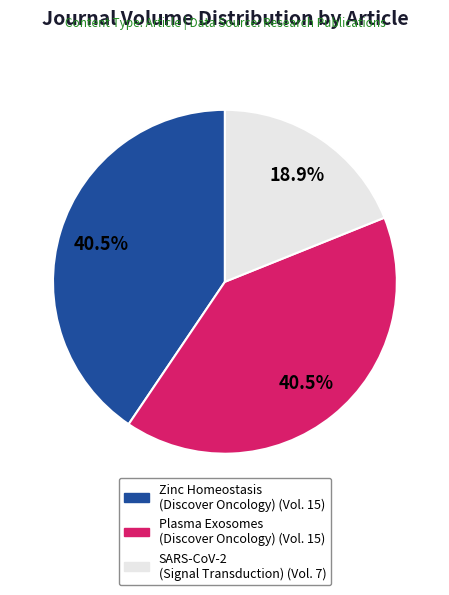

Is there any slice that represents more than half of the pie?

No